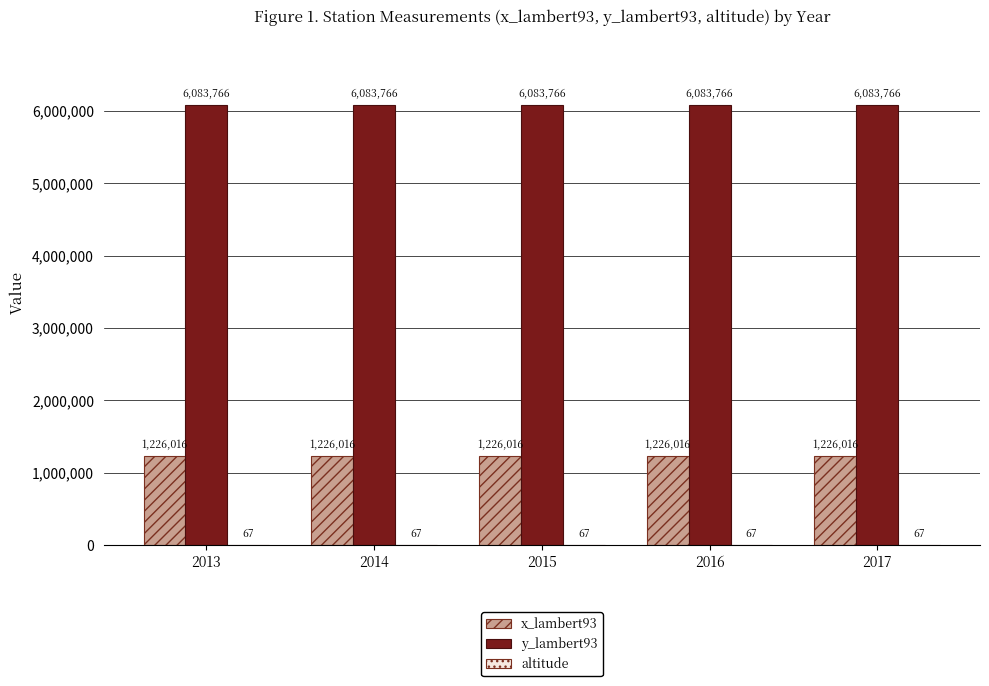

True or false: y_lambert93 has a value of 8669546 at 2014.

False